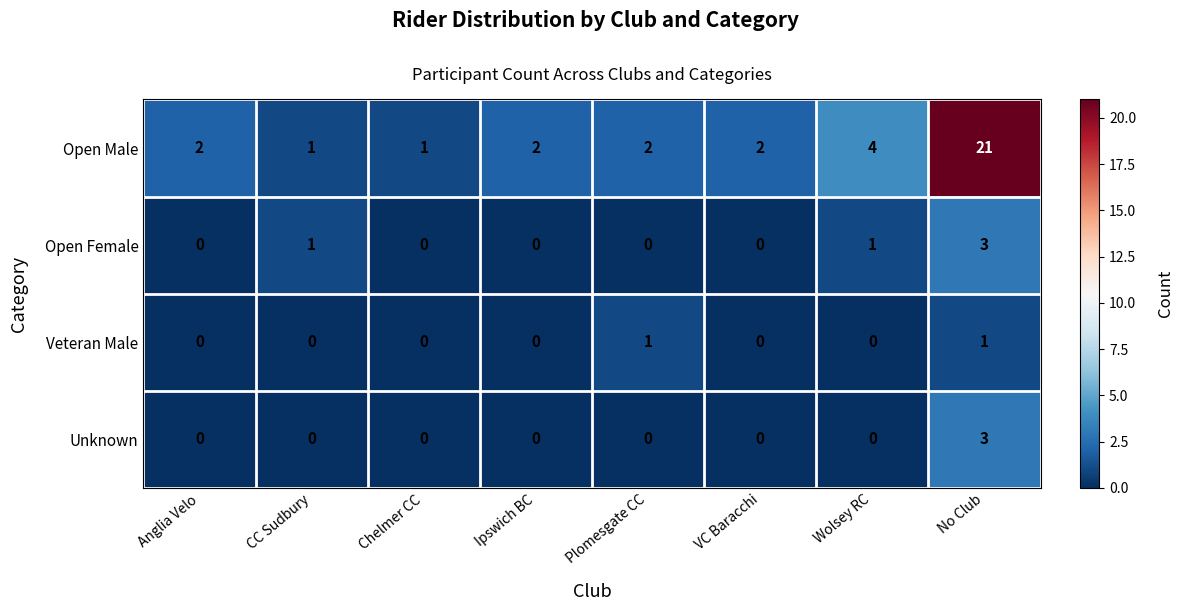

Count the Veteran Male values in the range 0 to 1.

8